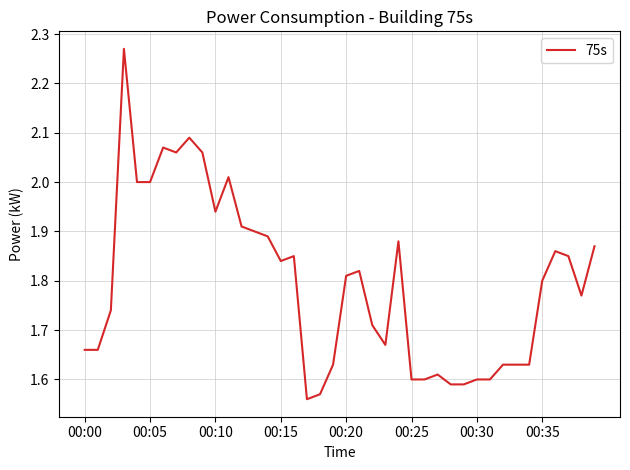

What is the difference between the maximum and minimum values?

0.7